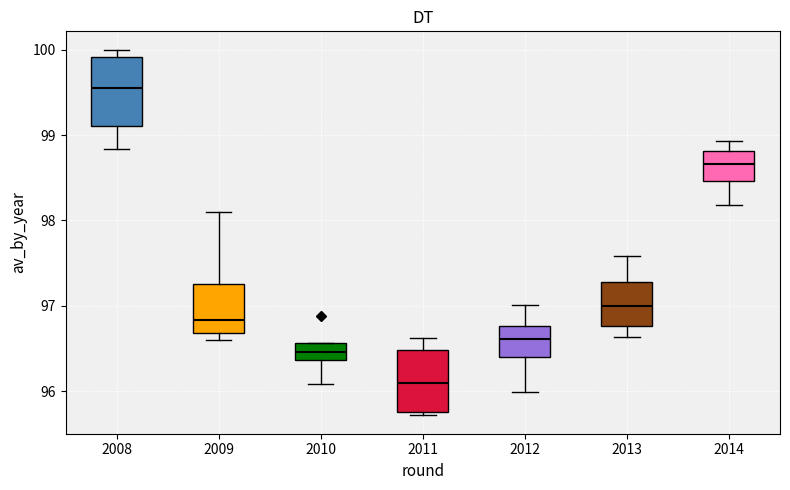

Which box's median line is the lowest?

2011